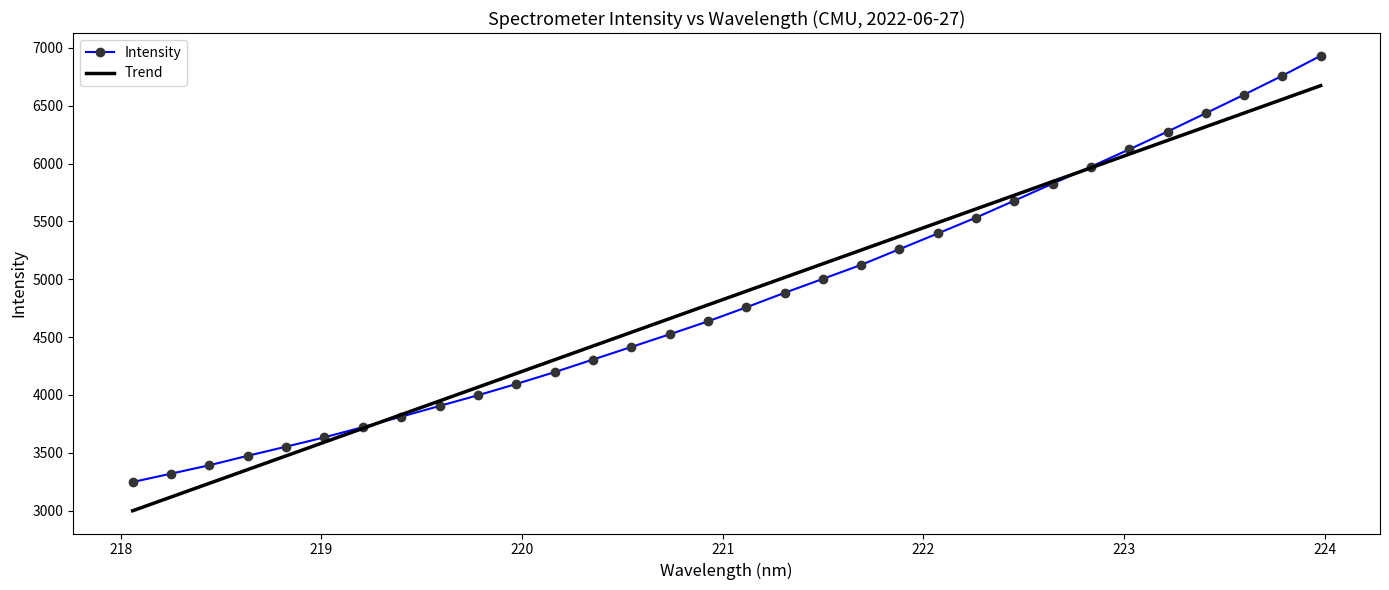

What are all the series names shown in the legend?

Intensity, Trend